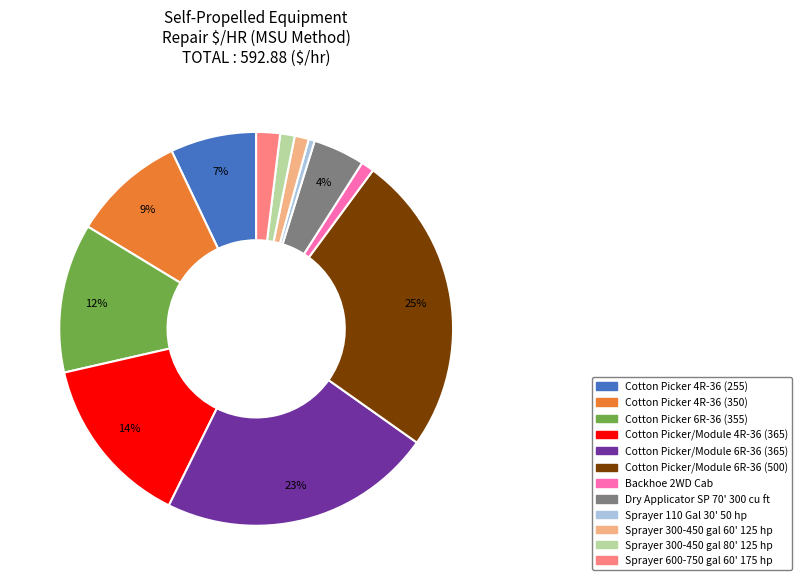

Does Sprayer 300-450 gal 60' 125 hp represent more than half of the total?

No